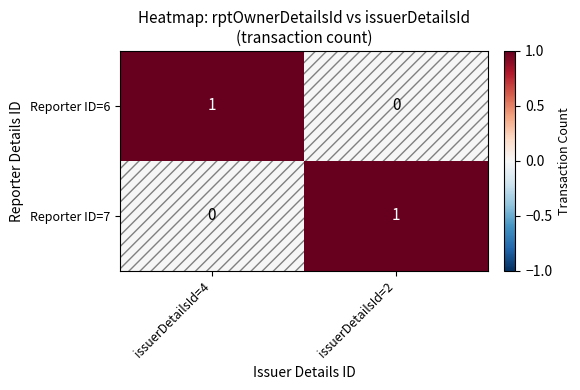

At issuerDetailsId=4, list the series in order from smallest to largest.

Reporter ID=7, Reporter ID=6